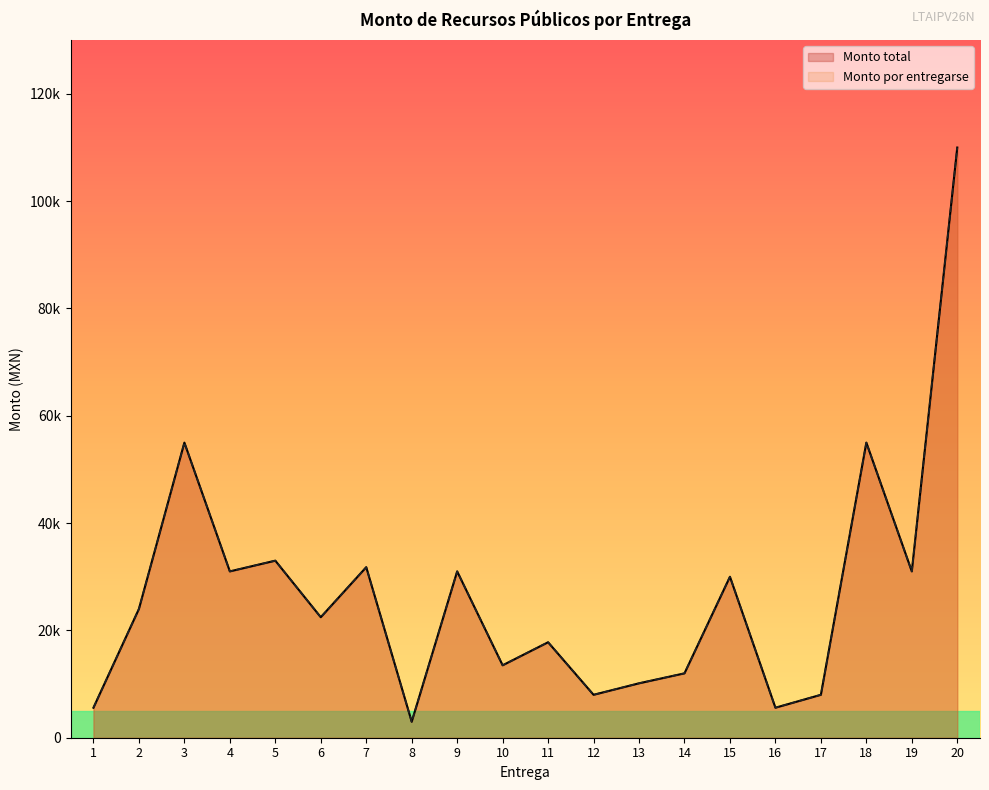

How many data points in Monto total are less than 24000?

10